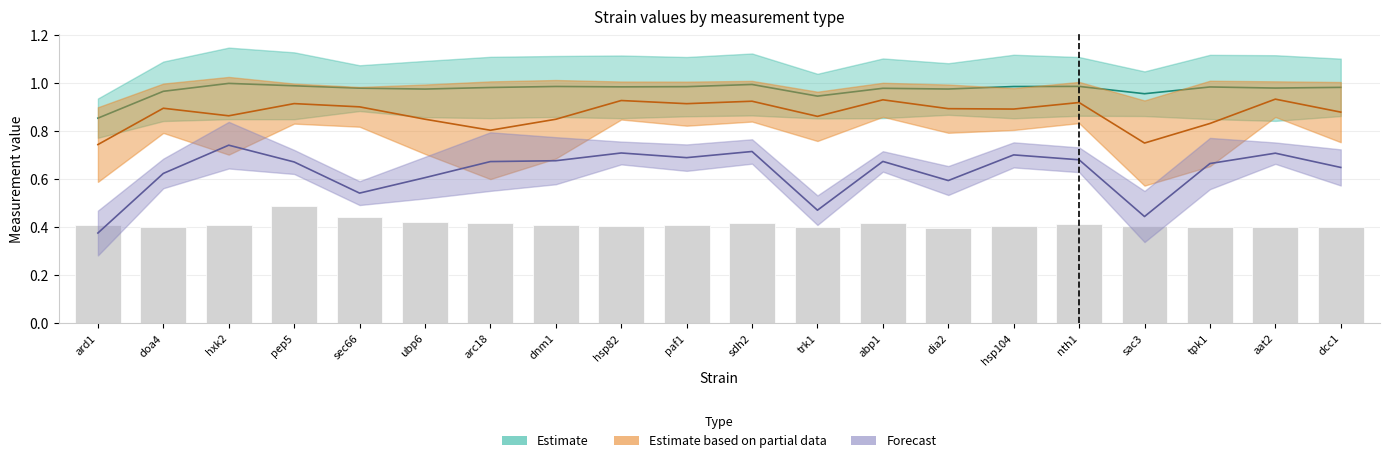

Which category has the highest value in the m_exp_ctrl_p series?

pep5